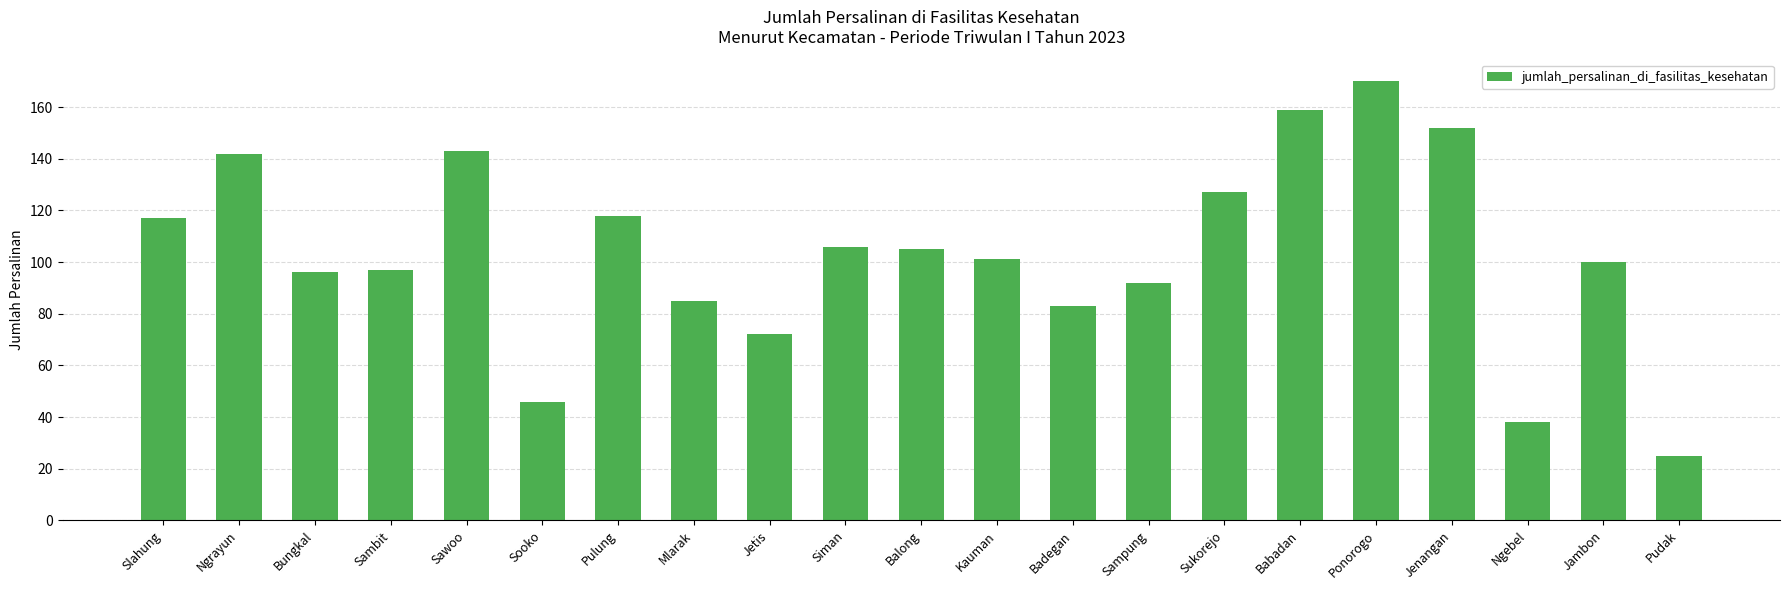

What is the maximum value shown in the chart?

170